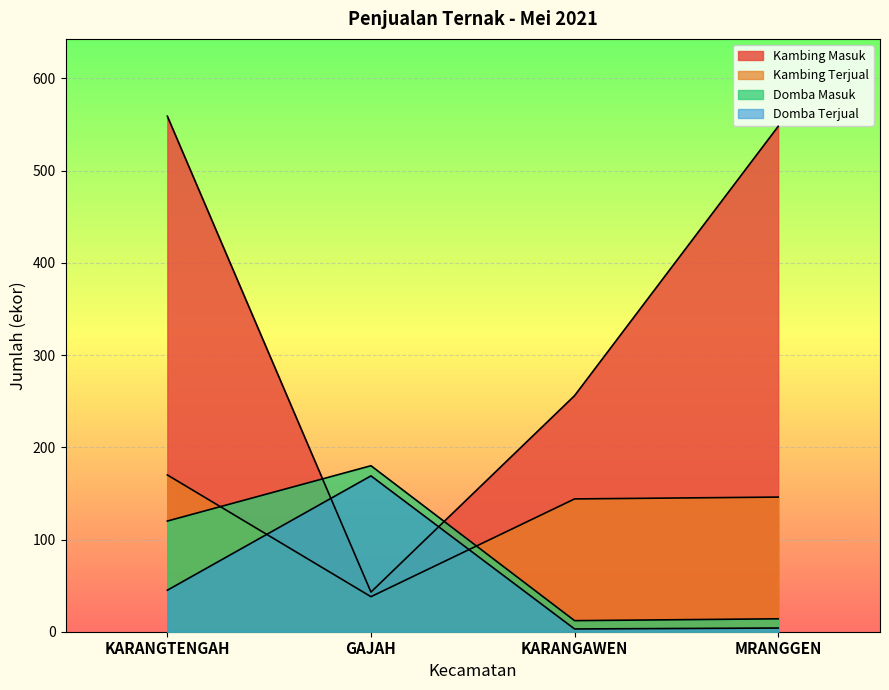

Where do Domba Masuk and Kambing Masuk first cross each other?

KARANGTENGAH and GAJAH